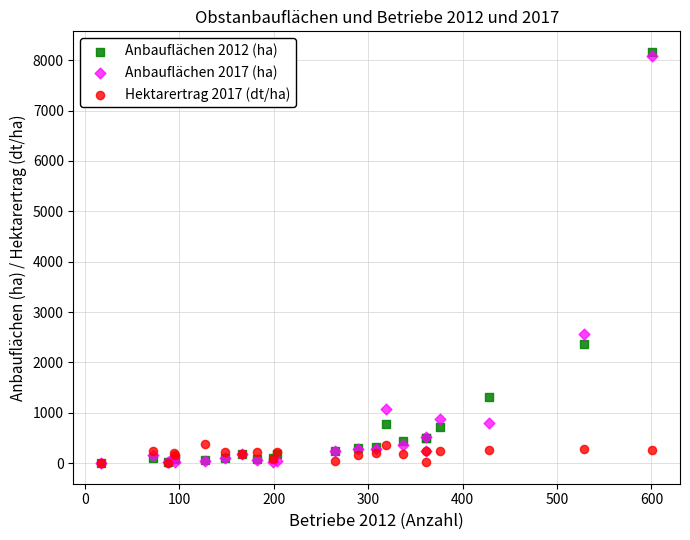

In the Anbauflächen 2017 (ha) series, what Y value is closest to 4048?

2568.8